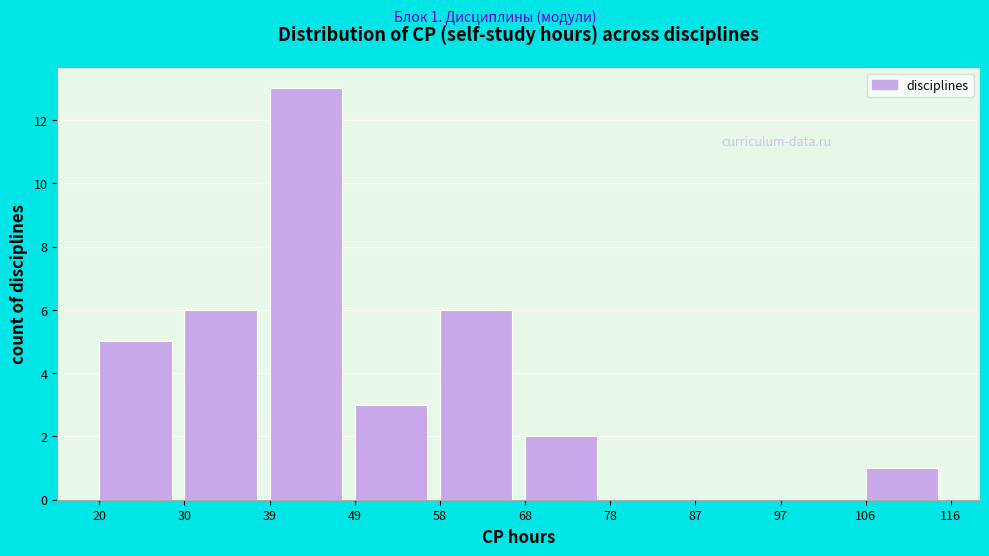

Which range on the x-axis has the tallest bar?

39 to 49